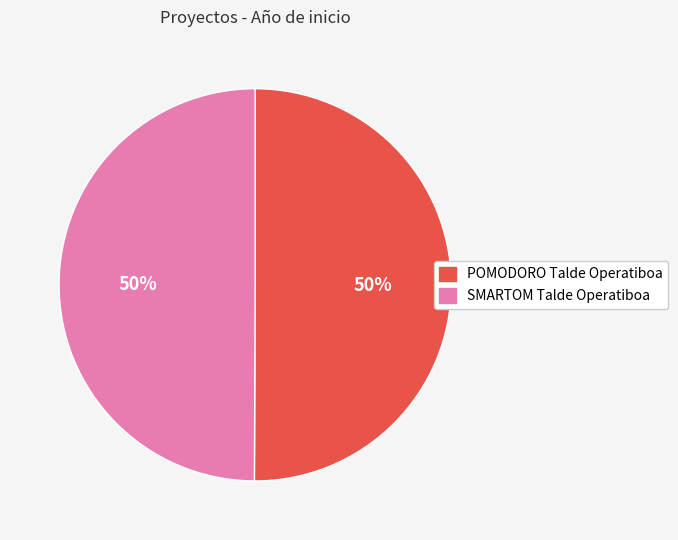

The POMODORO Talde Operatiboa slice represents 50% of the pie. True or false?

True